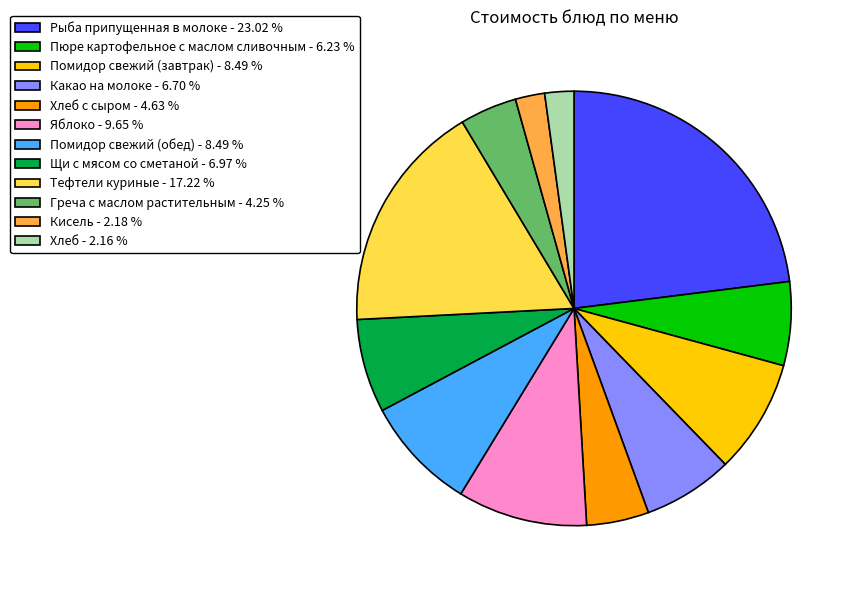

Which slice is the largest?

Рыба припущенная в молоке - 23.02 %